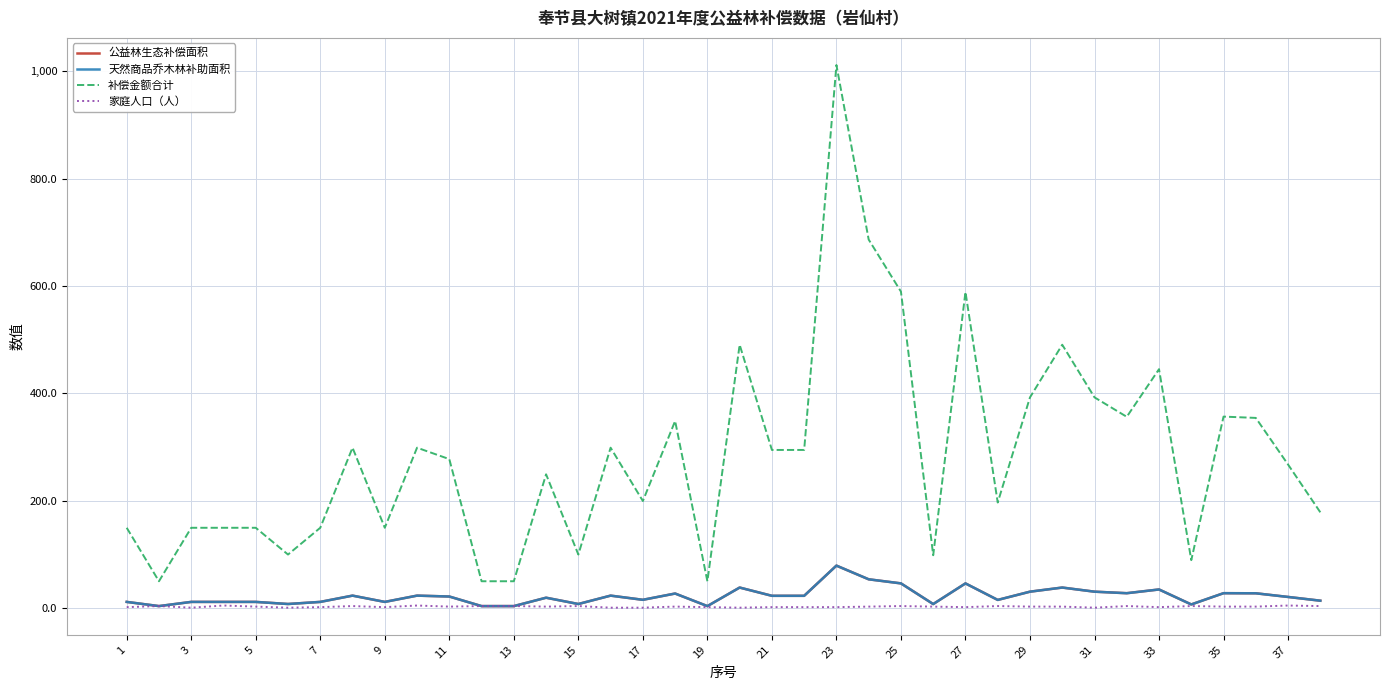

What is the maximum value for 公益林生态补偿面积?

79.3